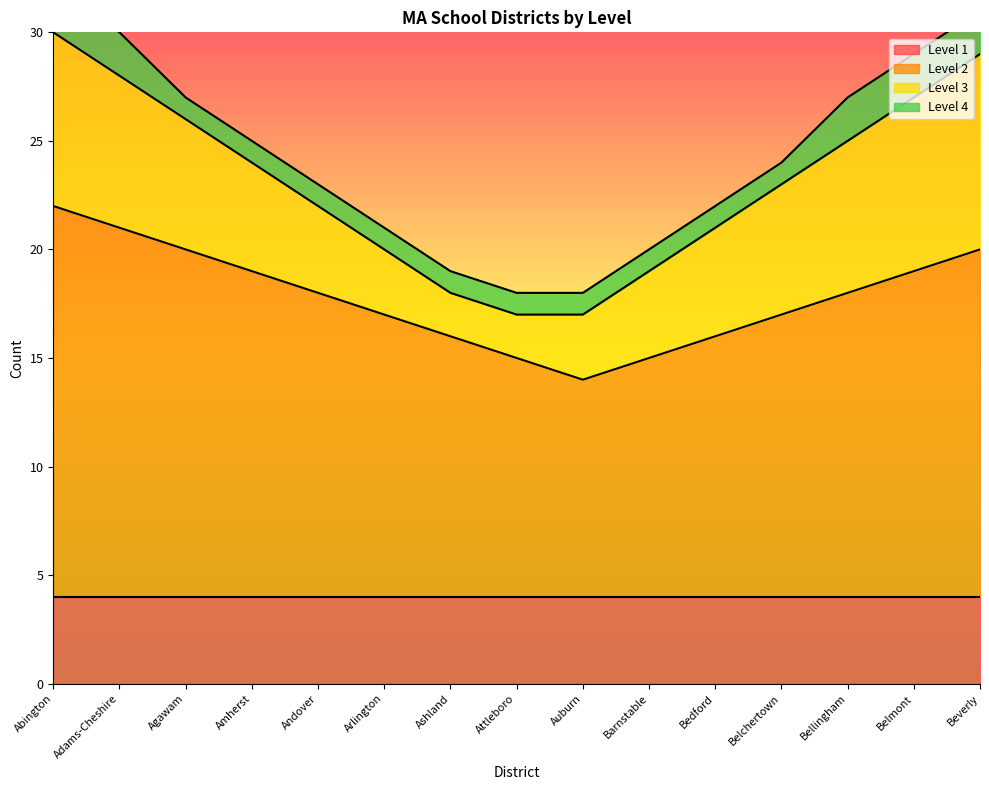

Between Arlington and Auburn, which is larger?

Arlington